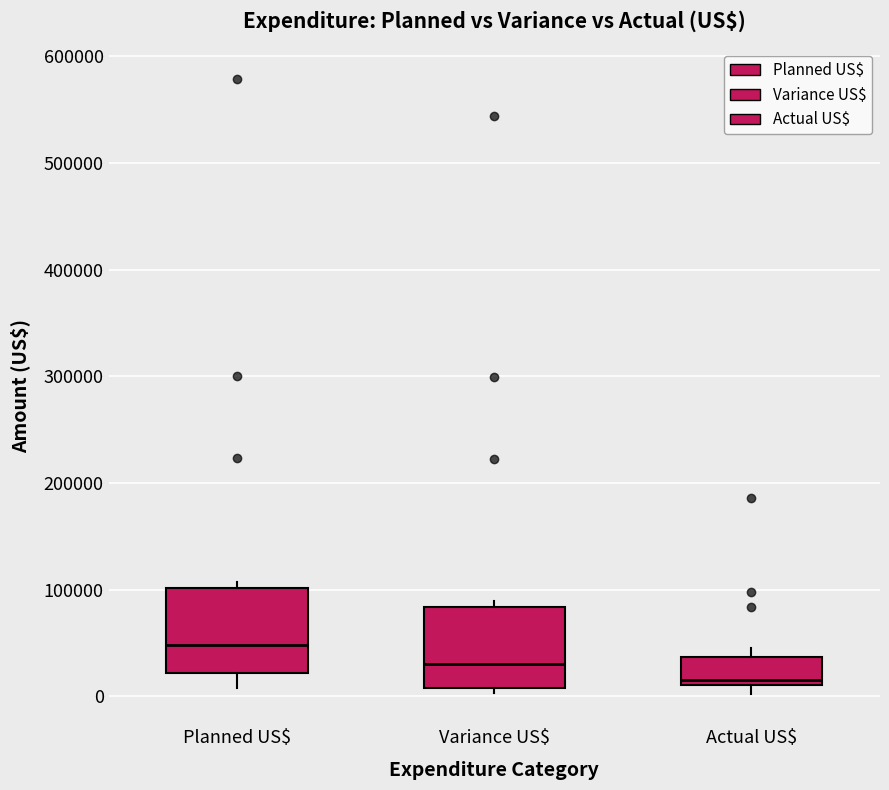

Reading left to right, read every box against the y-axis: the position of its median line, the range the box covers, and the ends of its whiskers. The values are not printed on the chart, so give them approximately, as read against the axis.

Planned US$: median 50000, box 20000 to 100000, whiskers 10000 to 110000
Variance US$: median 30000, box 10000 to 80000, whiskers 0 to 90000
Actual US$: median 20000, box 10000 to 40000, whiskers 0 to 50000